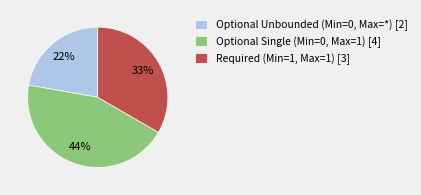

Count the number of slices in the pie.

3